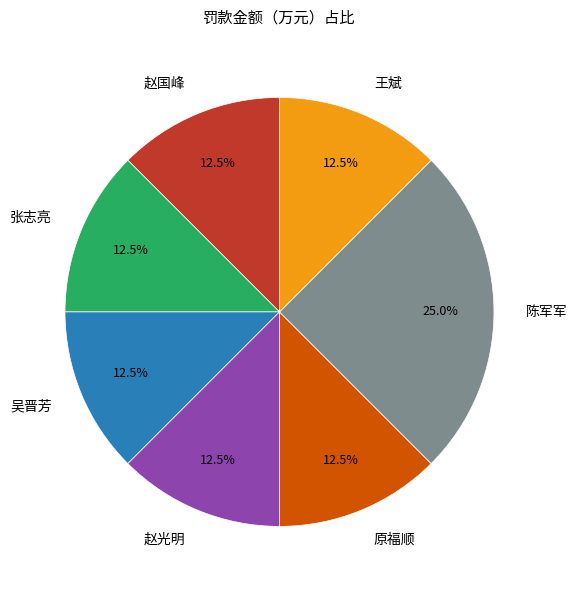

True or false: 赵光明 accounts for 6% of the total.

False